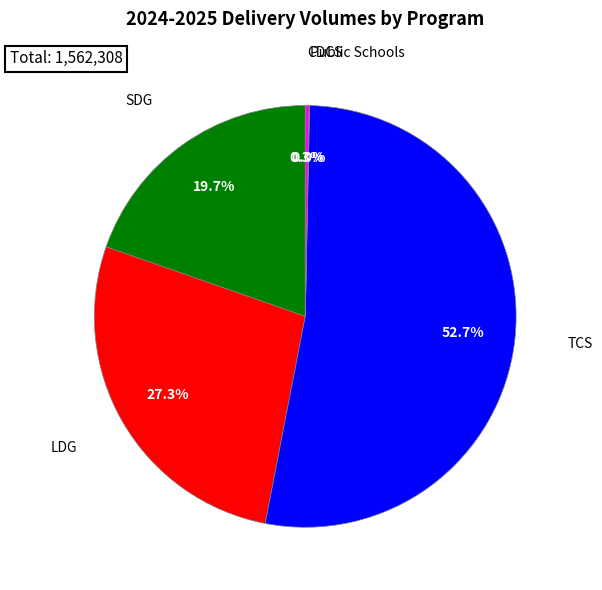

Is there any slice that represents more than half of the pie?

Yes